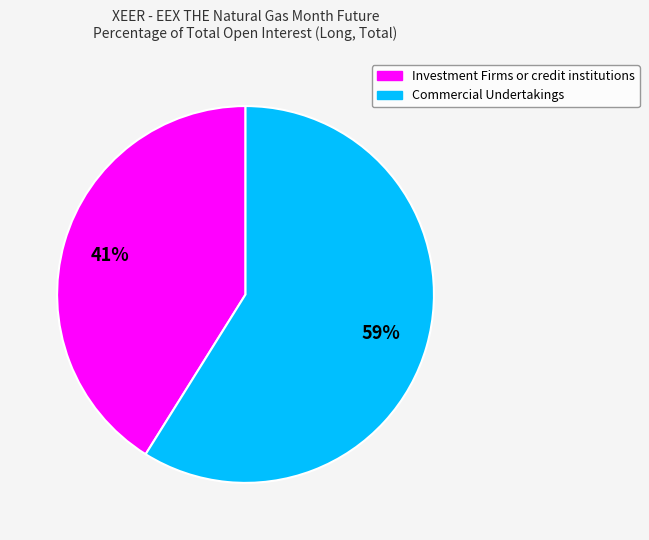

To the nearest percent, what portion does Investment Firms or credit institutions represent?

41%